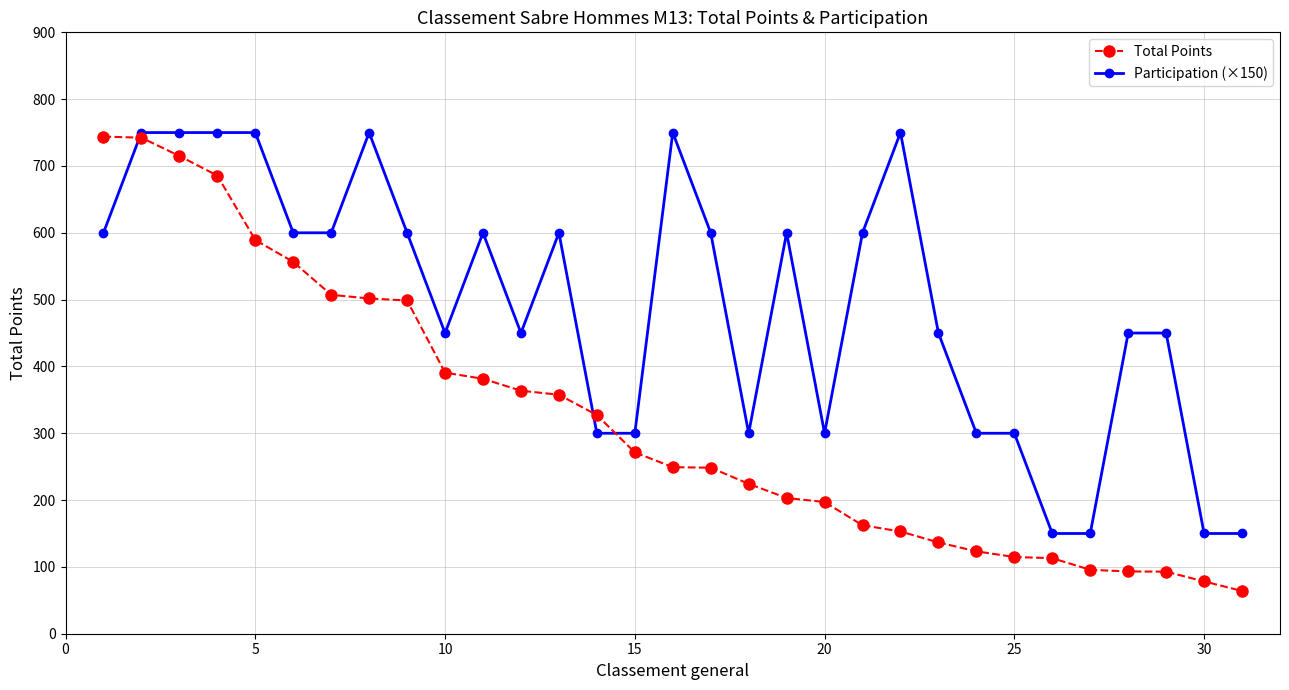

Rank the series by their average value, from highest to lowest.

Participation (×150), Total Points